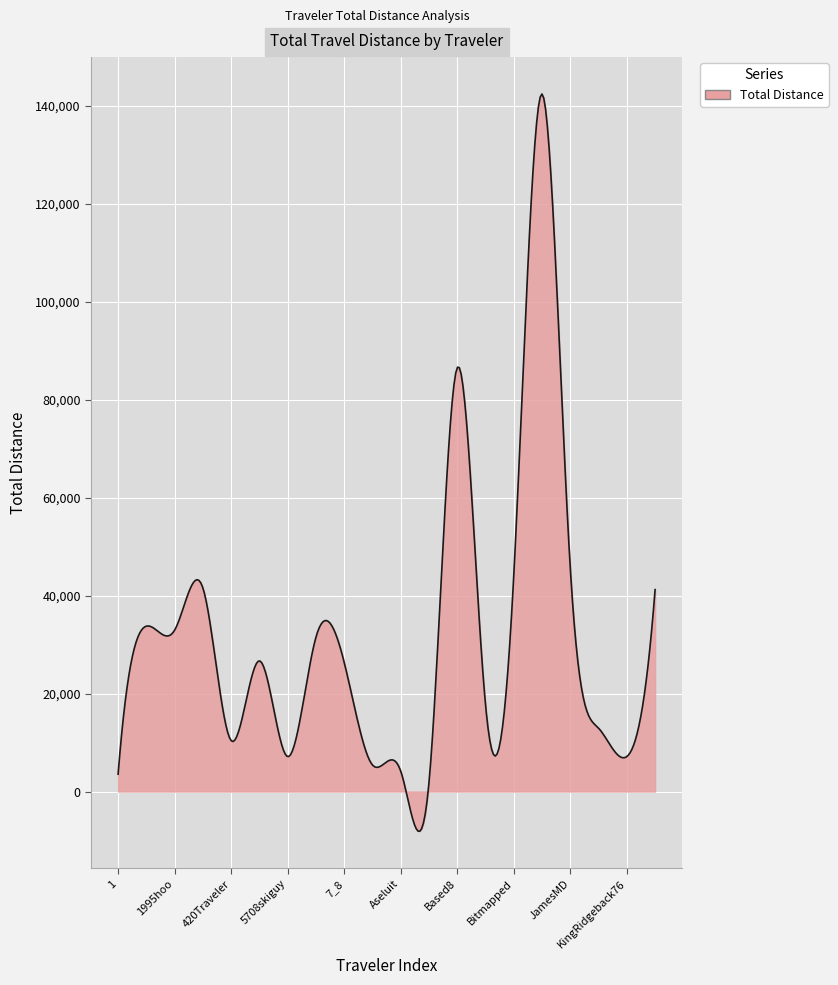

What is the maximum value shown in the chart?

142385.9